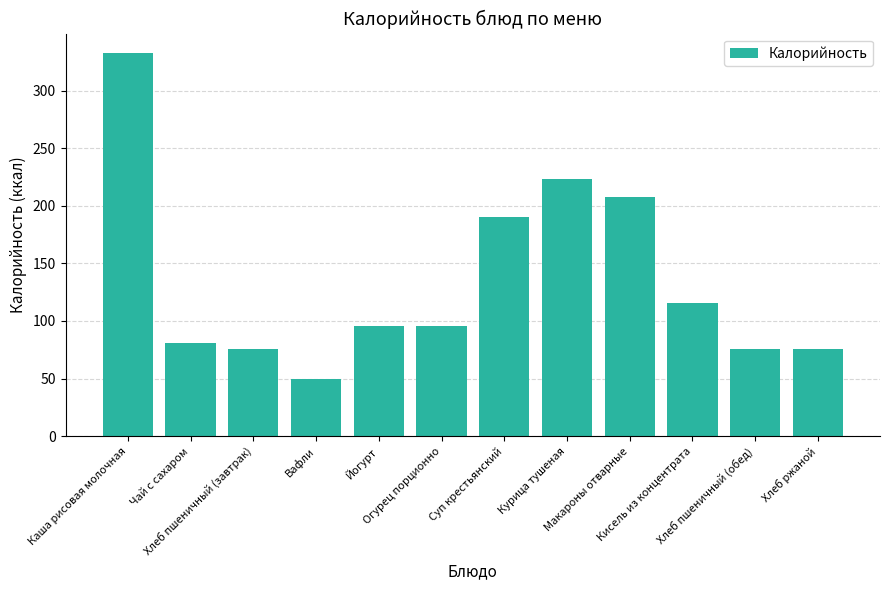

What is the difference between the maximum and second lowest values?

257